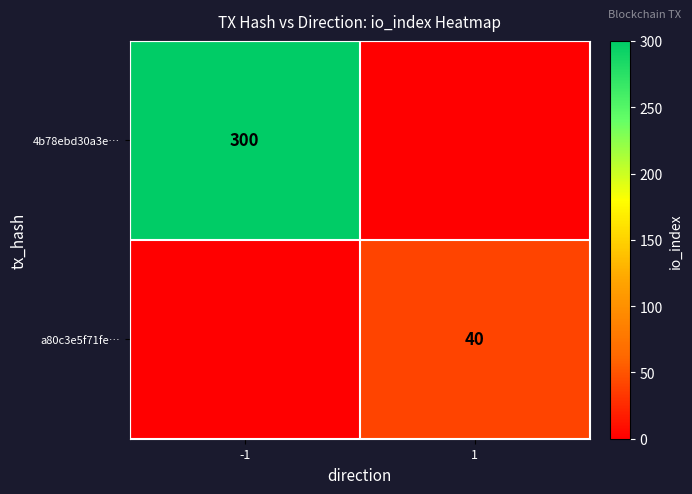

Is it true that a80c3e5f71fe… equals 40 at 1?

True